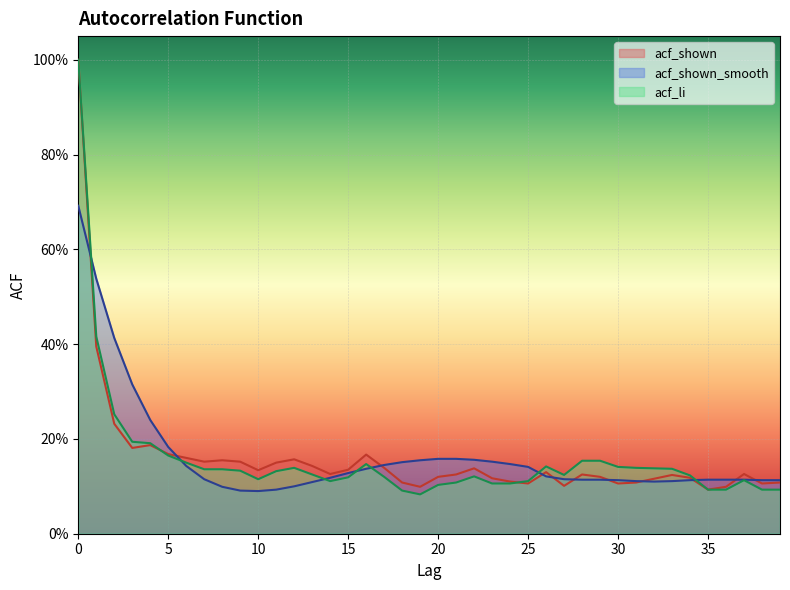

What is the sum of all acf_li values?

6.3